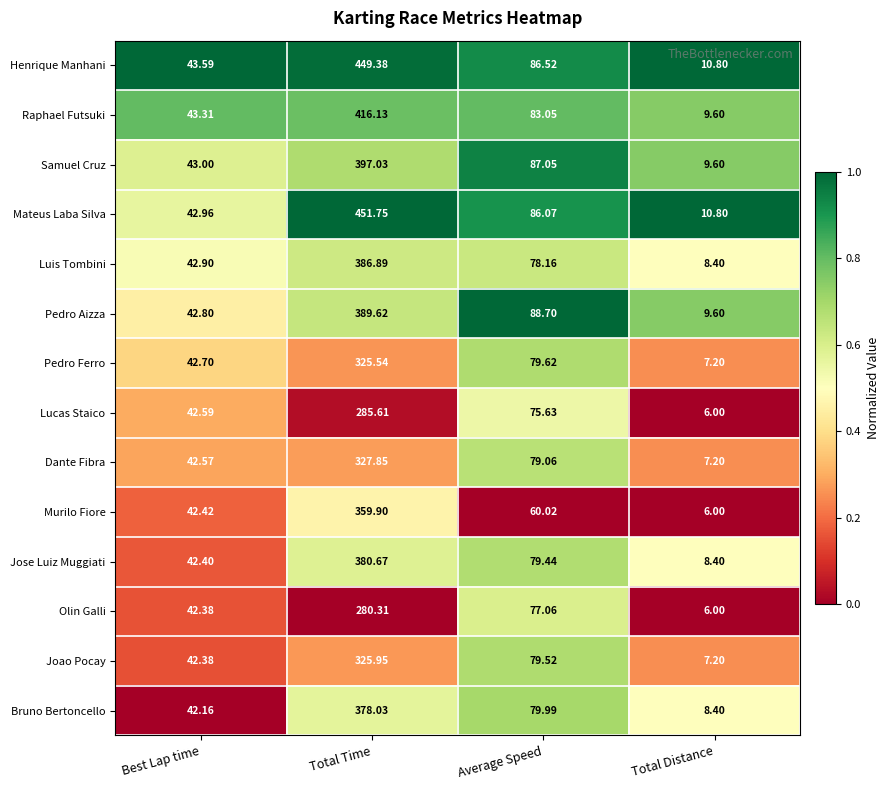

Which series has the largest total across all categories?

Mateus Laba Silva